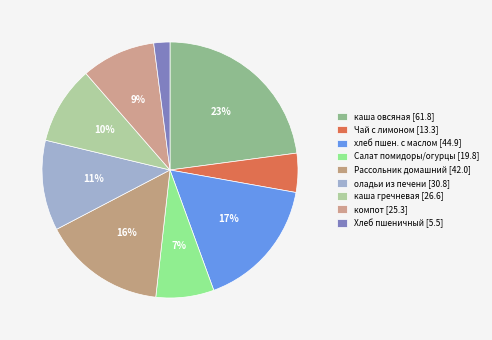

How many slices are in this pie chart?

9